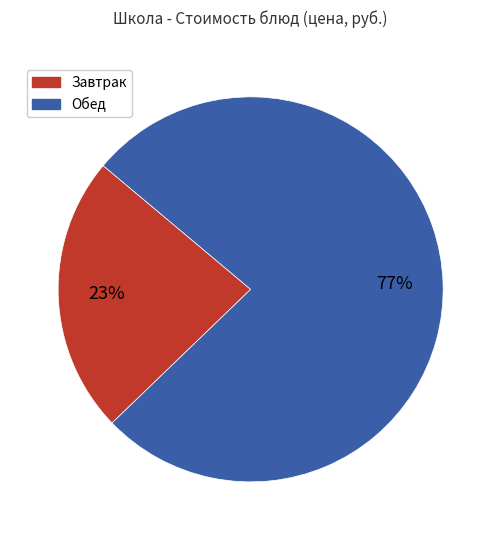

Which has a higher value, Завтрак or Обед?

Обед